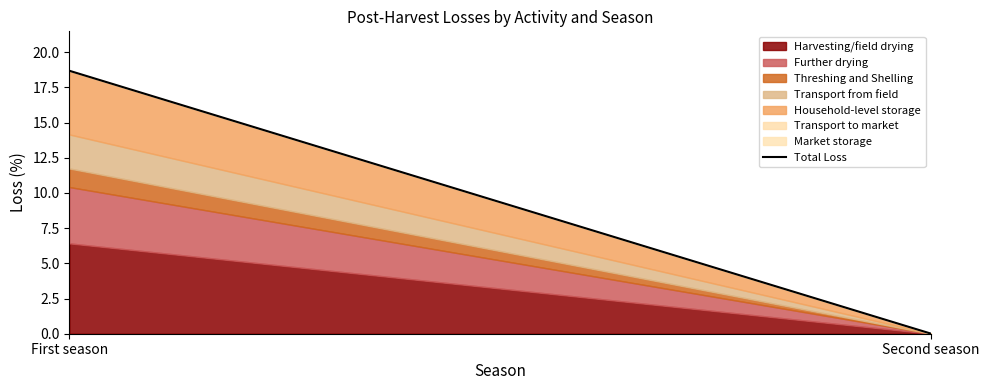

Reading left to right, list all the values displayed in this chart.

18.7	0.0